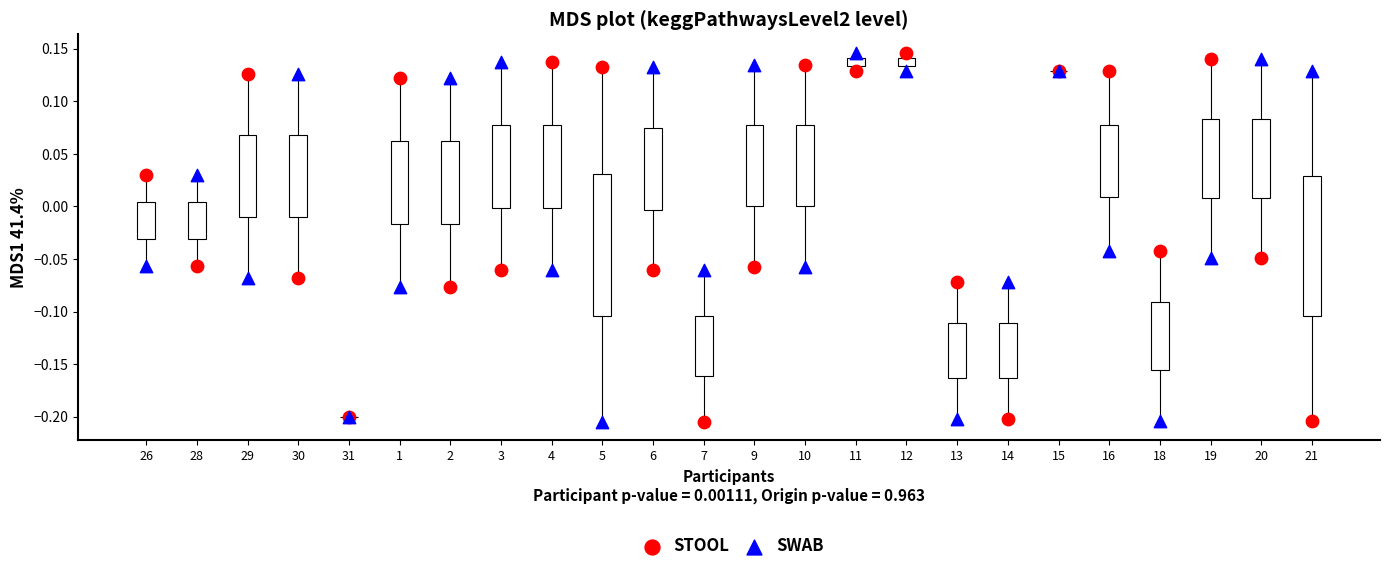

What are all the series names shown in the legend?

STOOL, SWAB